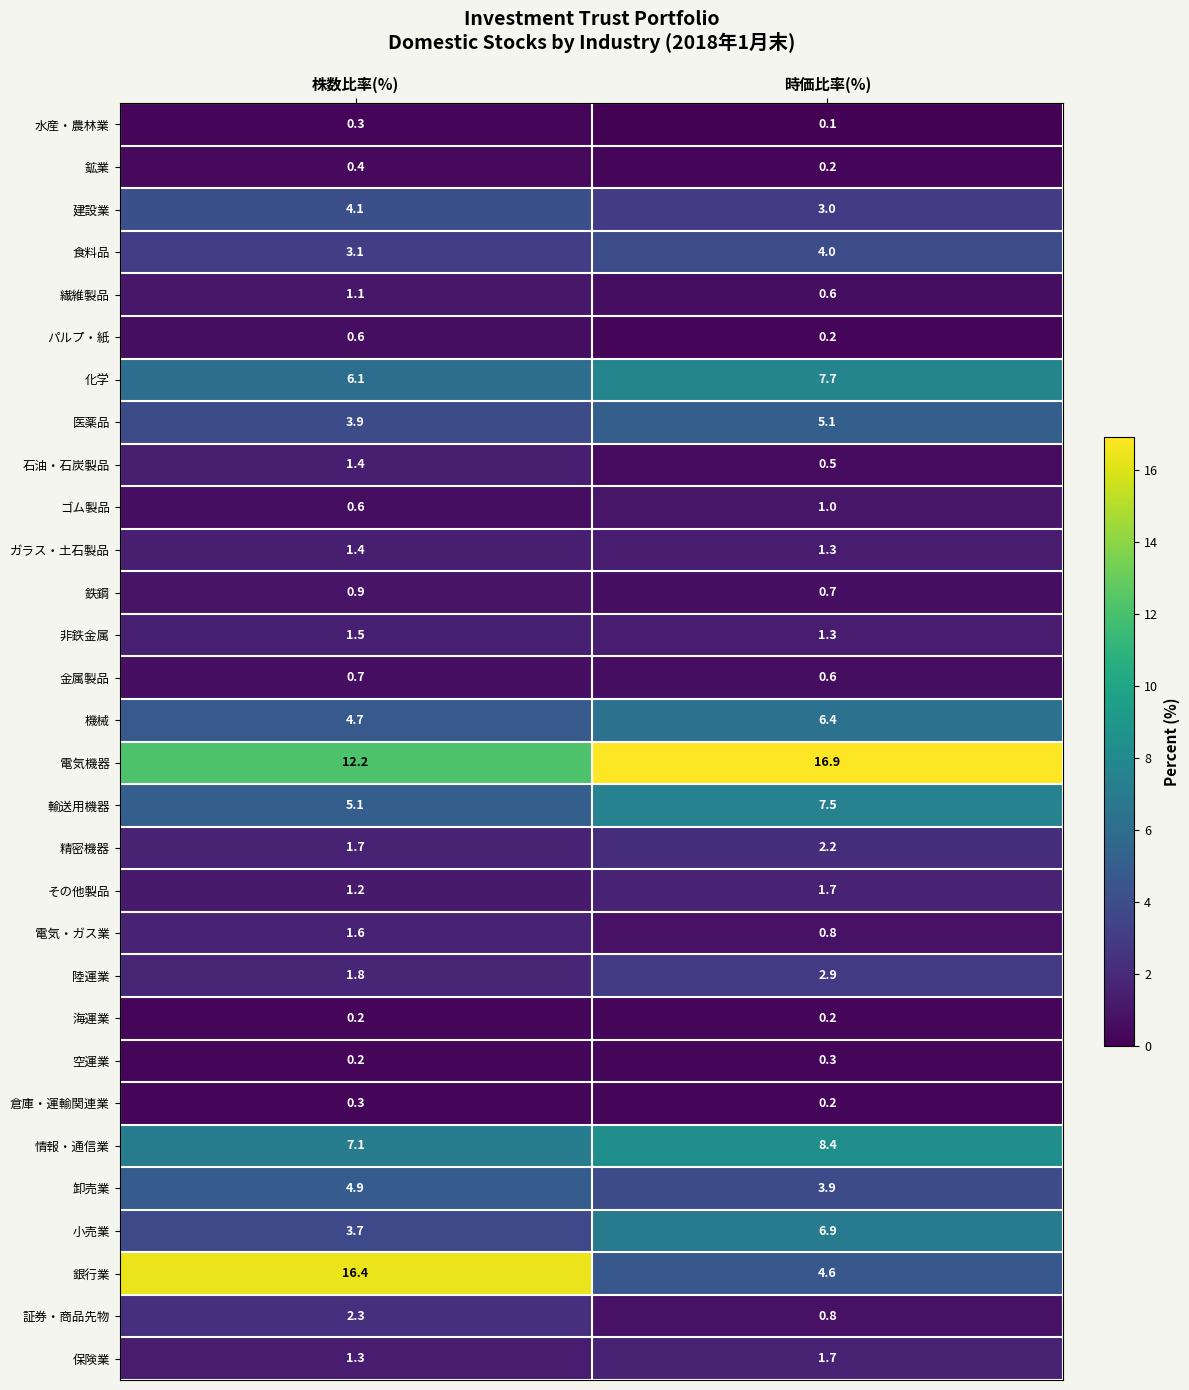

Which series changed the most between 株数比率(%) and 時価比率(%)?

銀行業